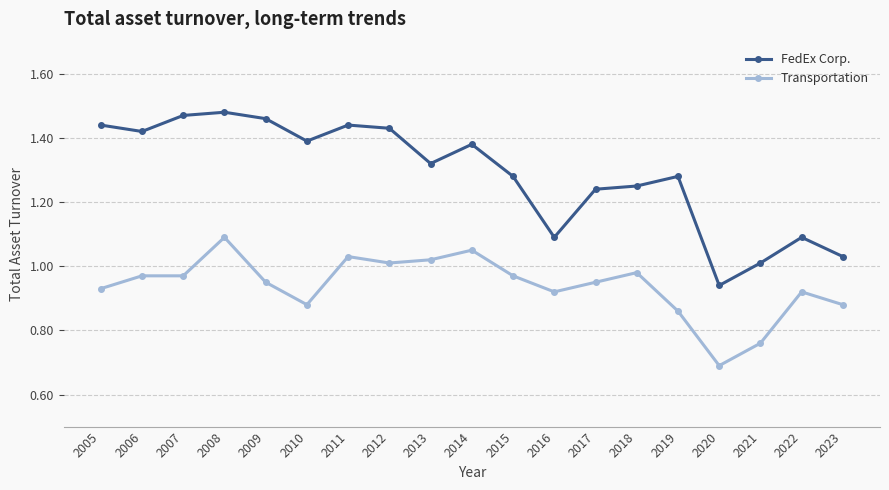

Is it true that Transportation equals 1.2 at 2010?

False